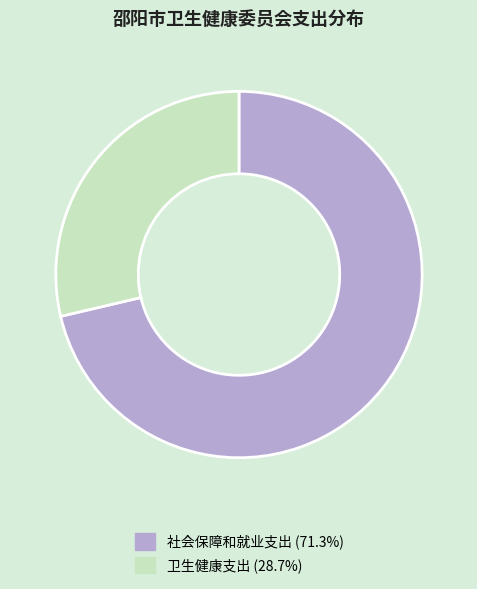

Count the number of slices in the pie.

2